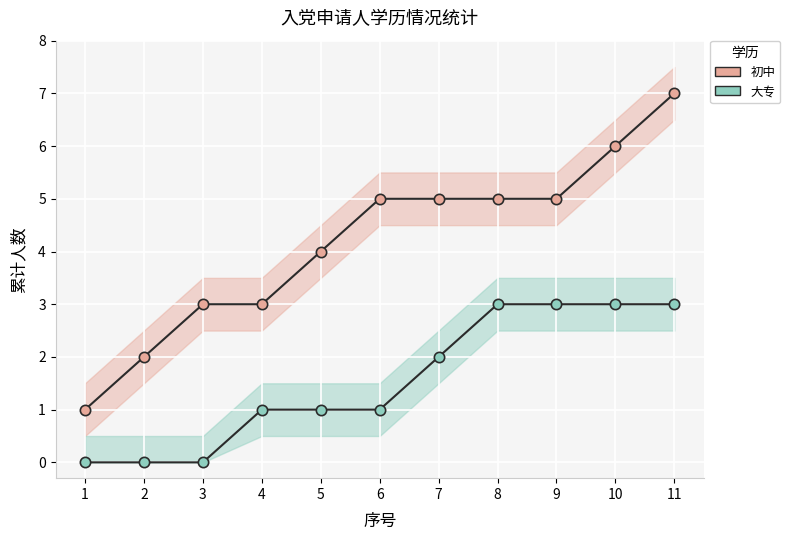

What is the total value across all series at 5?

5